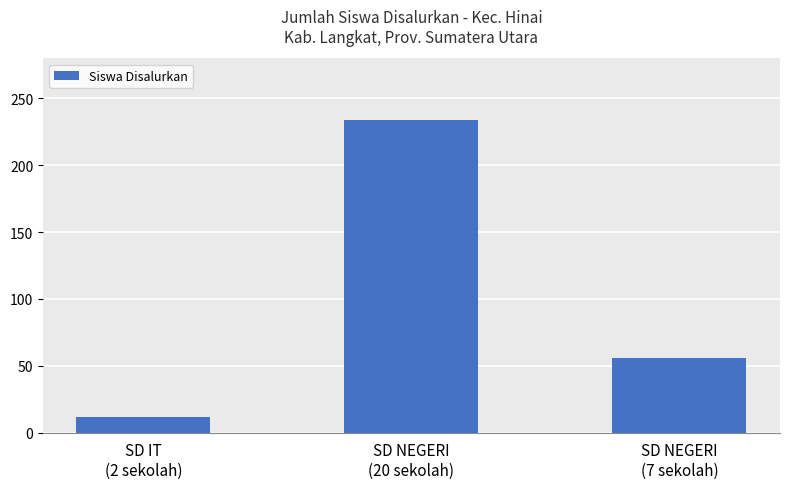

What is the value of the 2nd bar from the left?

234